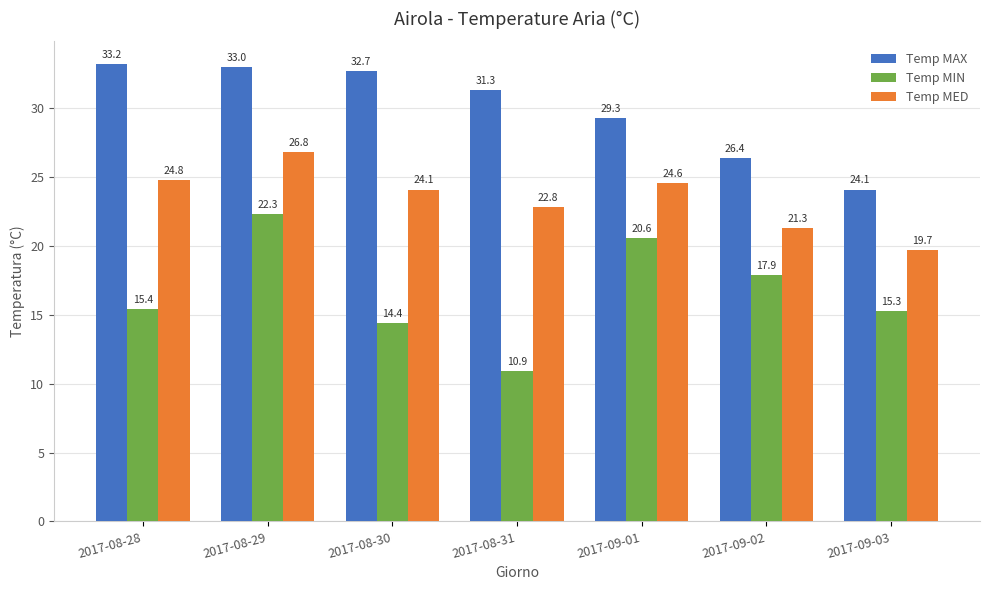

What is the spread (max minus min) of values at 2017-09-02?

8.5